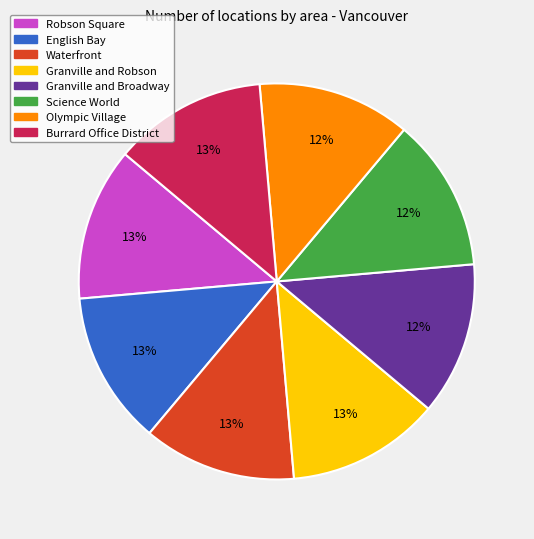

True or false: Granville and Broadway accounts for 12% of the total.

True